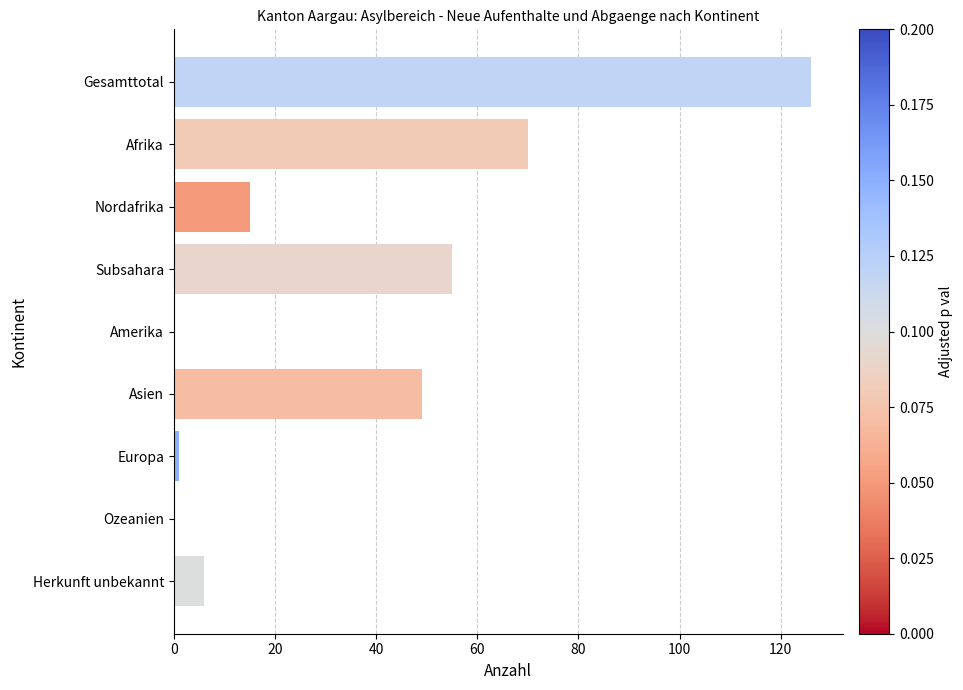

Read the value at Herkunft unbekannt.

6